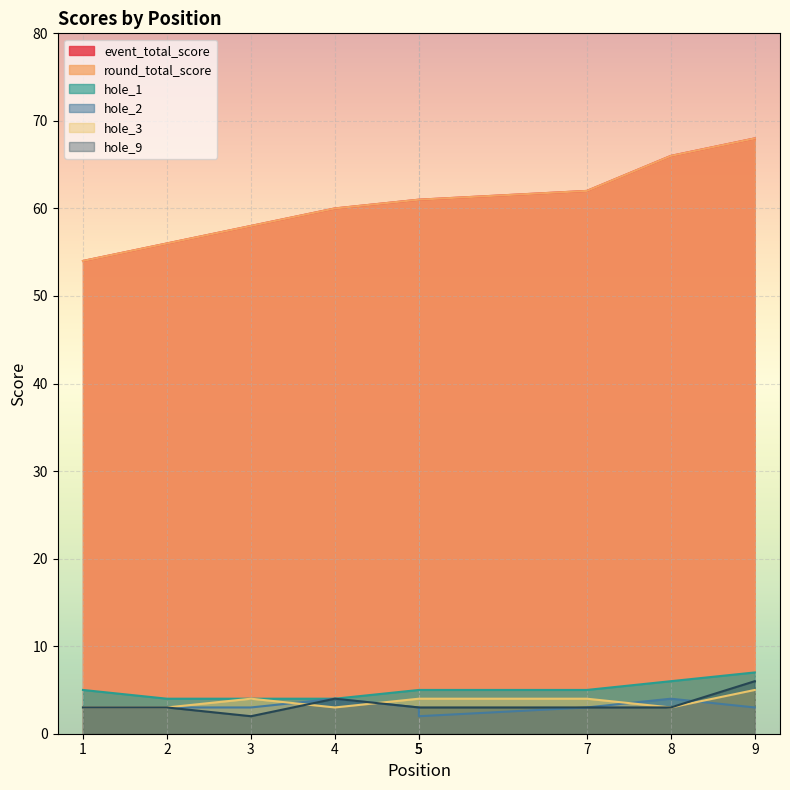

The value of event_total_score at 7 is 34. True or false?

False